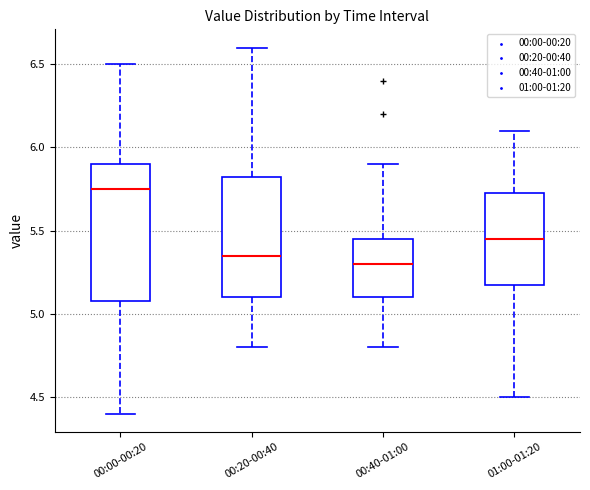

Where does the lower whisker of the box for 01:00-01:20 end on the y-axis? The values are not printed on the chart, so give them approximately, as read against the axis.

4.50